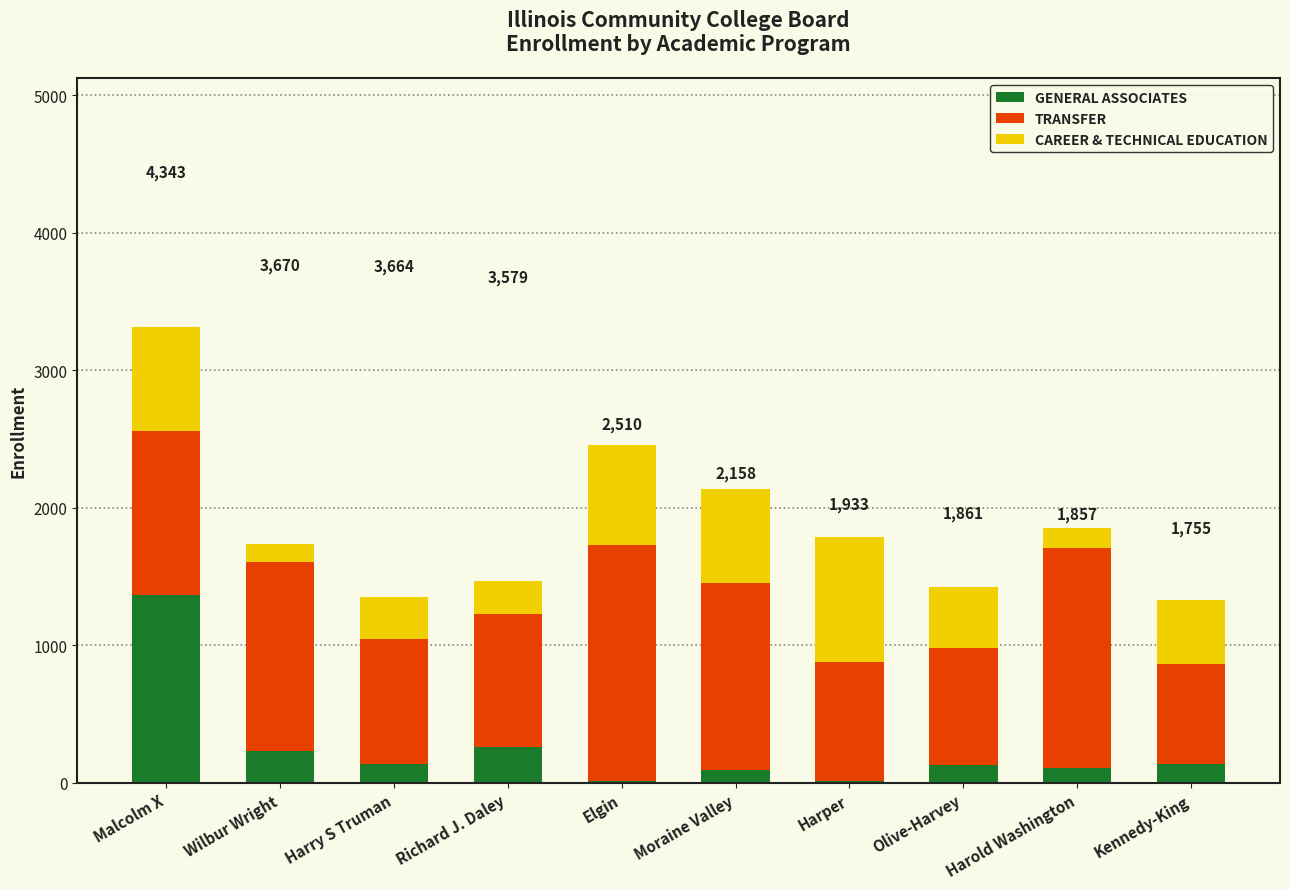

What is the maximum value for GENERAL ASSOCIATES?

1364